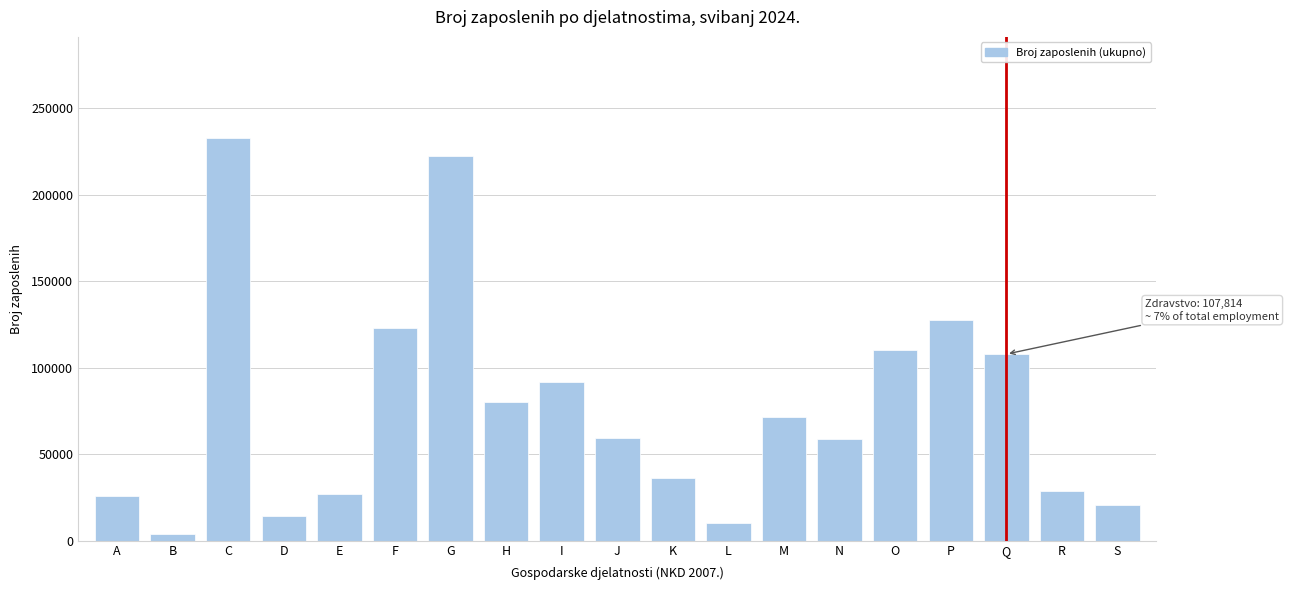

True or false: the data shows 127693 at P.

True